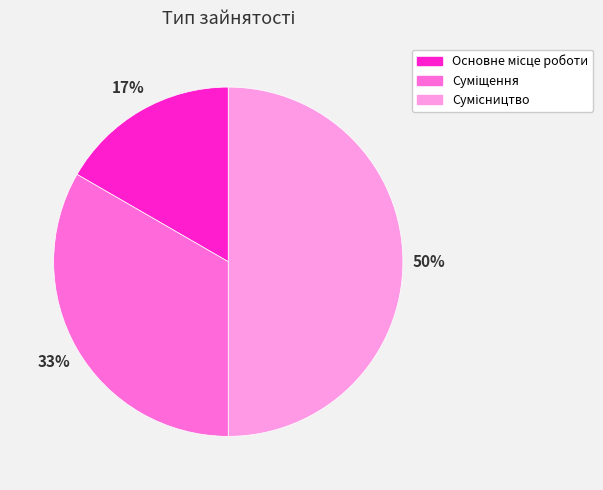

To the nearest percent, what is the average slice percentage?

33%